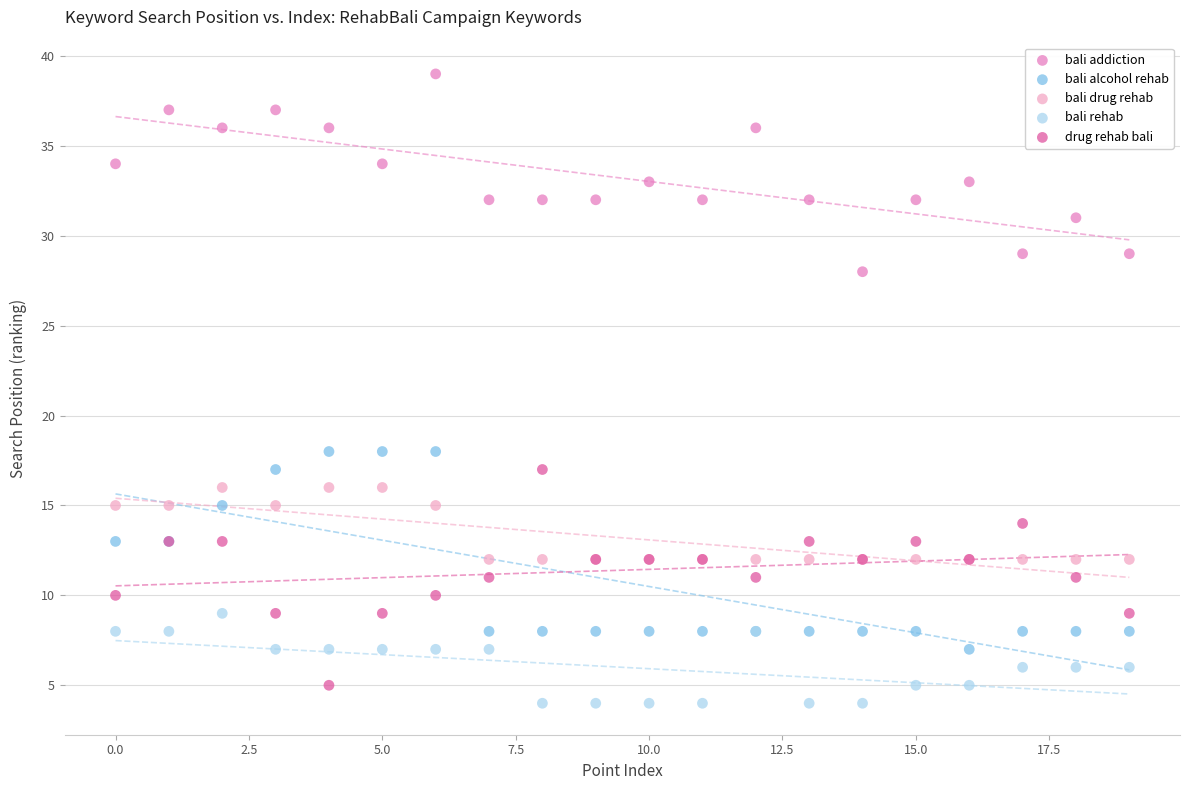

What are all the series names shown in the legend?

bali addiction, bali alcohol rehab, bali drug rehab, bali rehab, drug rehab bali